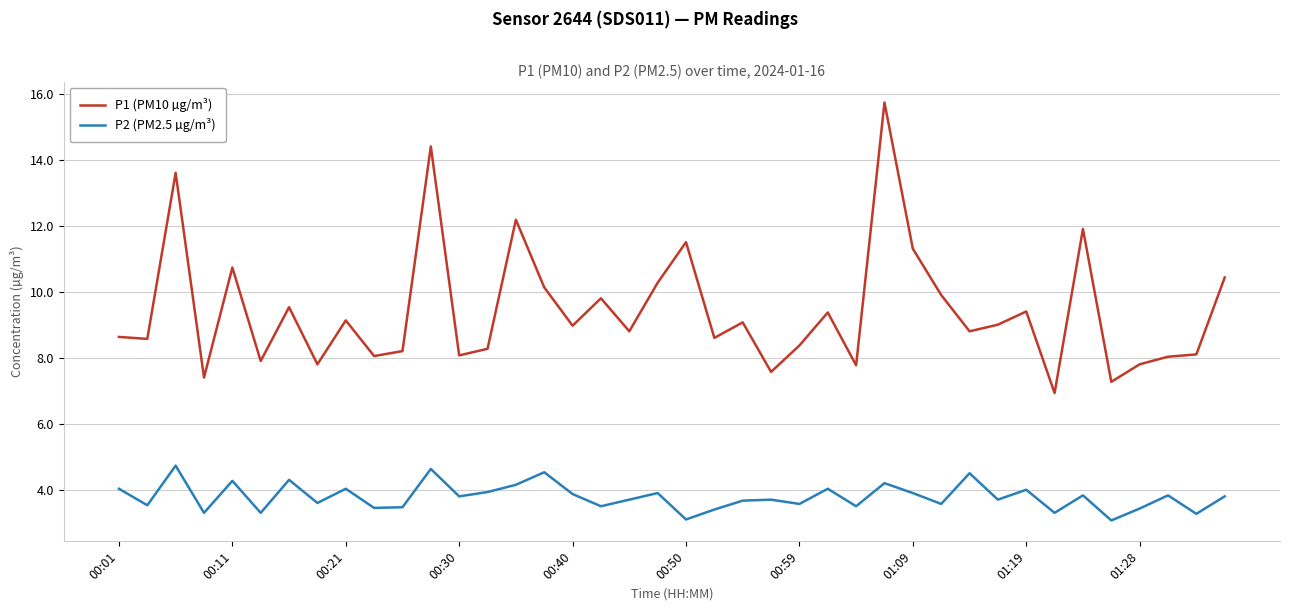

True or false: P2 (PM2.5 µg/m³) has more than 2 interior local peaks.

True